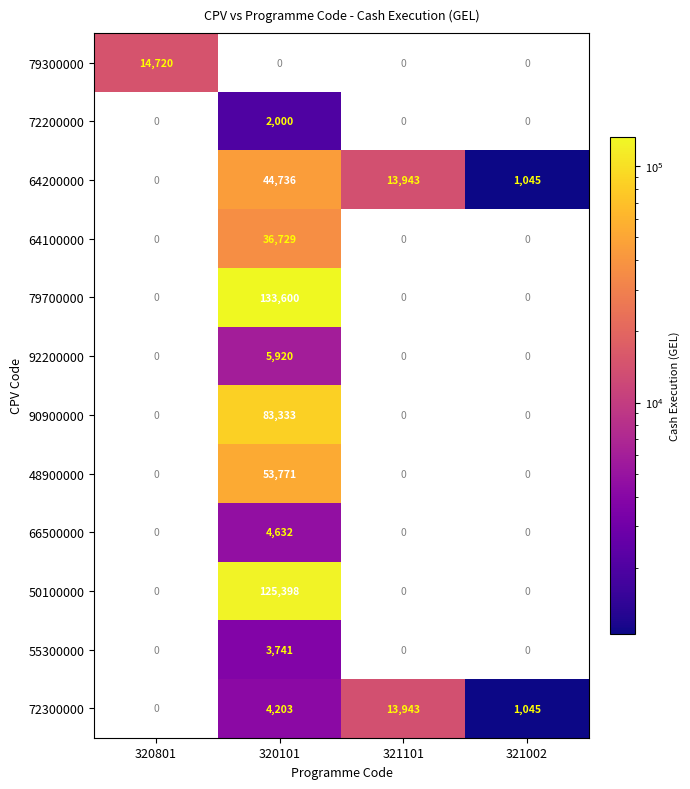

Which series has the widest spread of values?

79700000